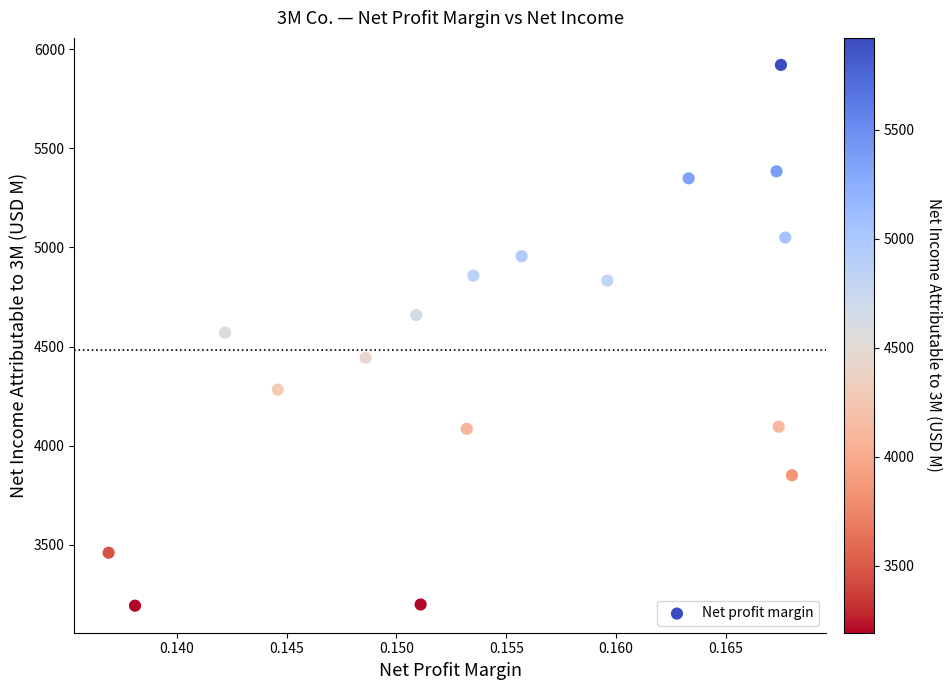

What is the range of Y values (max minus min)?

2728